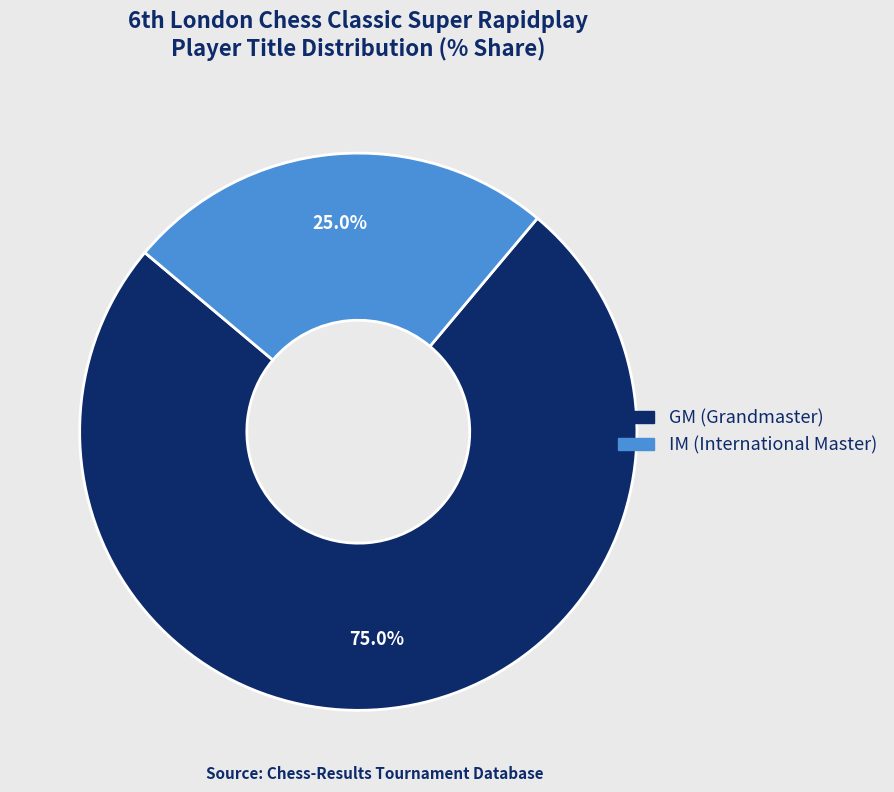

What is the ratio of the value at GM to the value at IM?

3.0